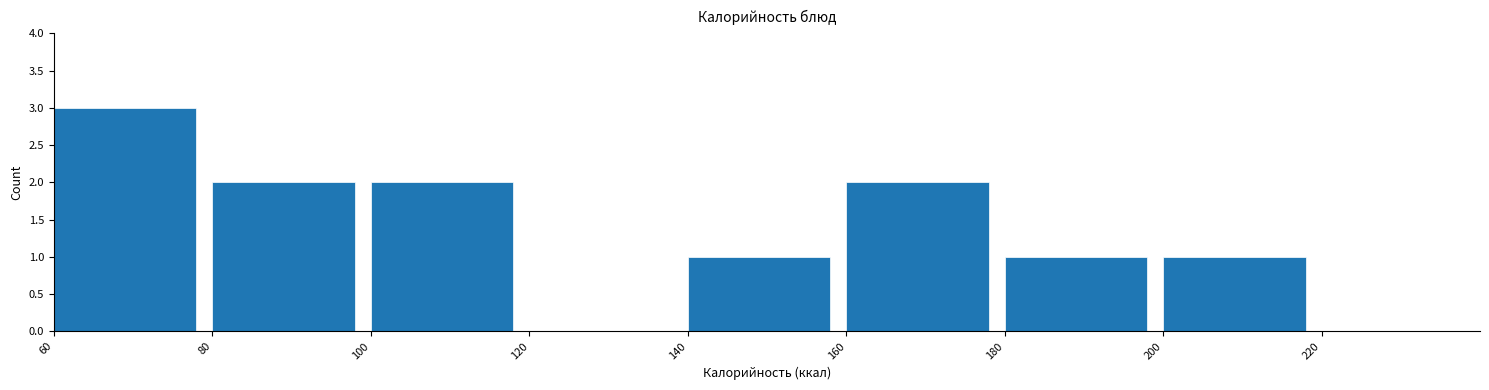

Reading left to right, transcribe this chart: for each bar, give the range it covers on the x-axis and its height. The values are not printed on the chart, so give them approximately, as read against the axis.

60 to 80: 3
80 to 100: 2
100 to 120: 2
120 to 140: 0
140 to 160: 1
160 to 180: 2
180 to 200: 1
200 to 220: 1